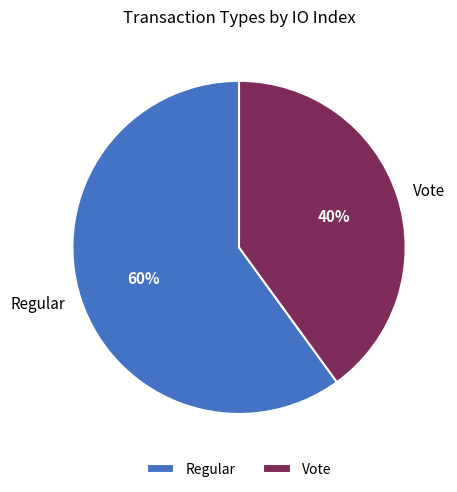

Rank the categories by value from lowest to highest.

Vote, Regular